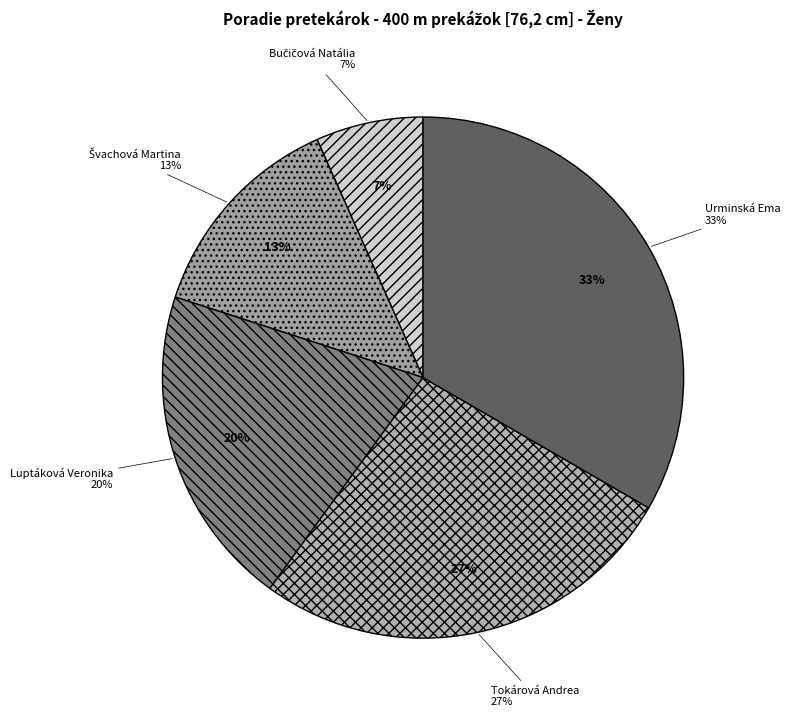

True or false: Tokárová Andrea accounts for 27% of the total.

True